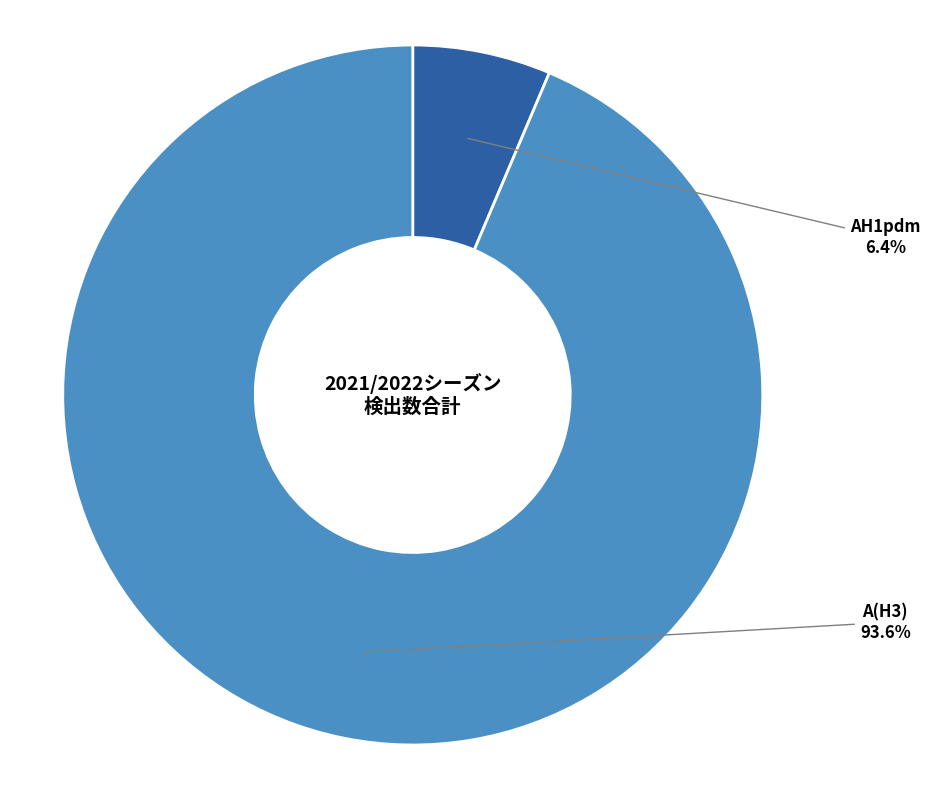

Is there any slice that represents more than half of the pie?

Yes